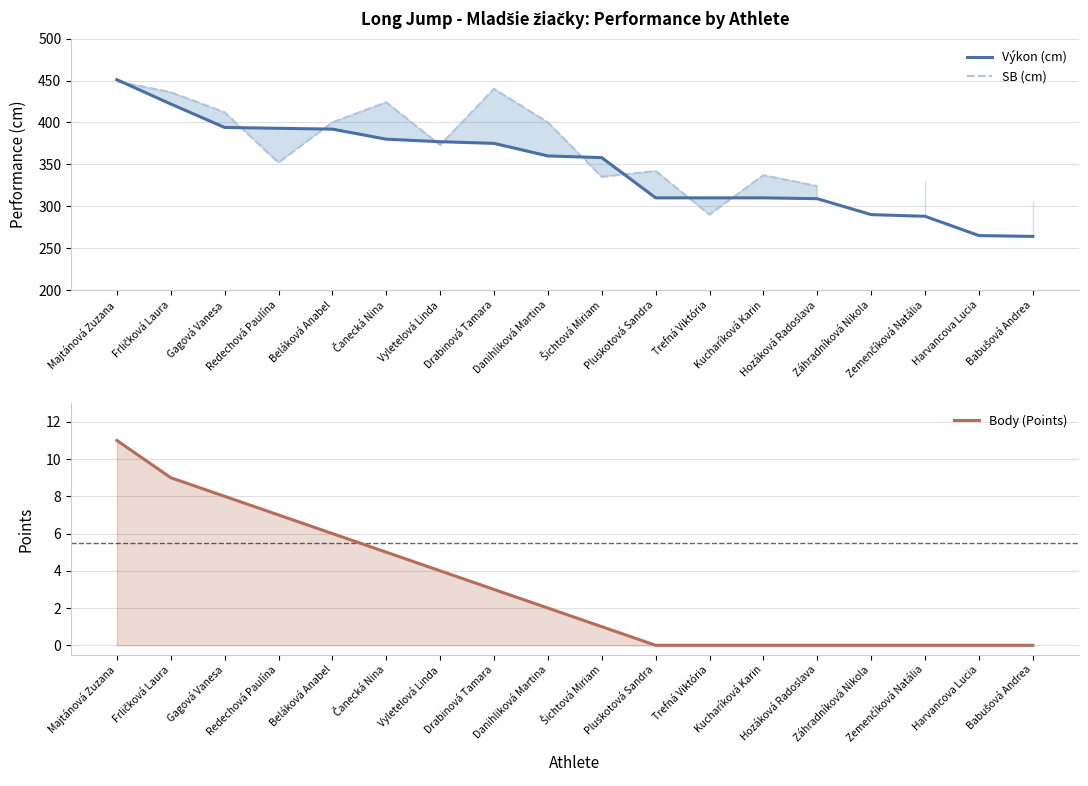

At which label does SB (cm) first exceed 400?

Majtánová Zuzana